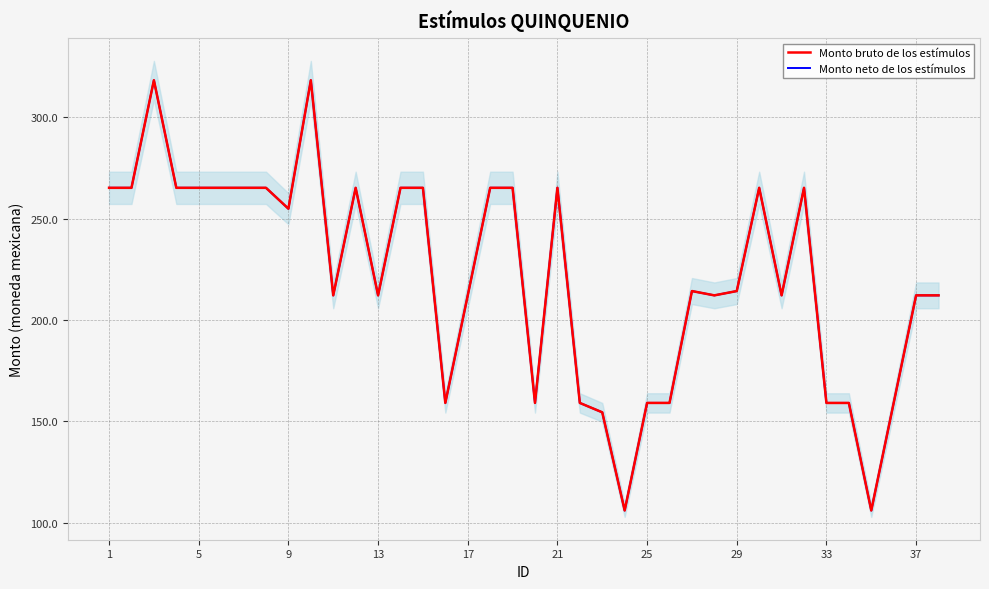

Which series has the largest total across all categories?

Monto bruto de los estímulos